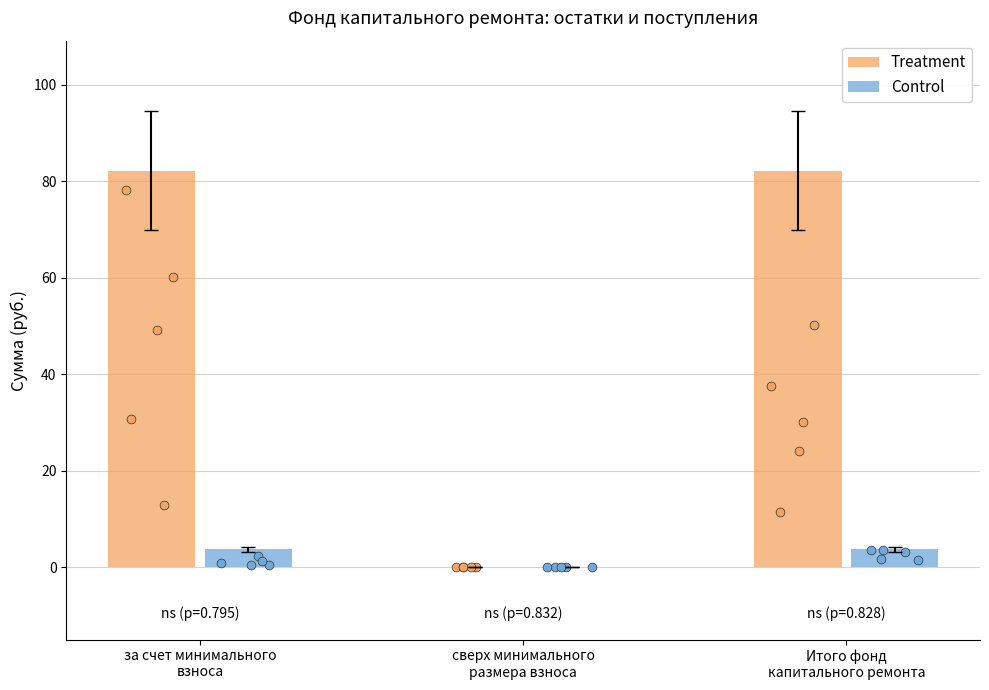

Which series reaches the maximum Y coordinate?

Treatment